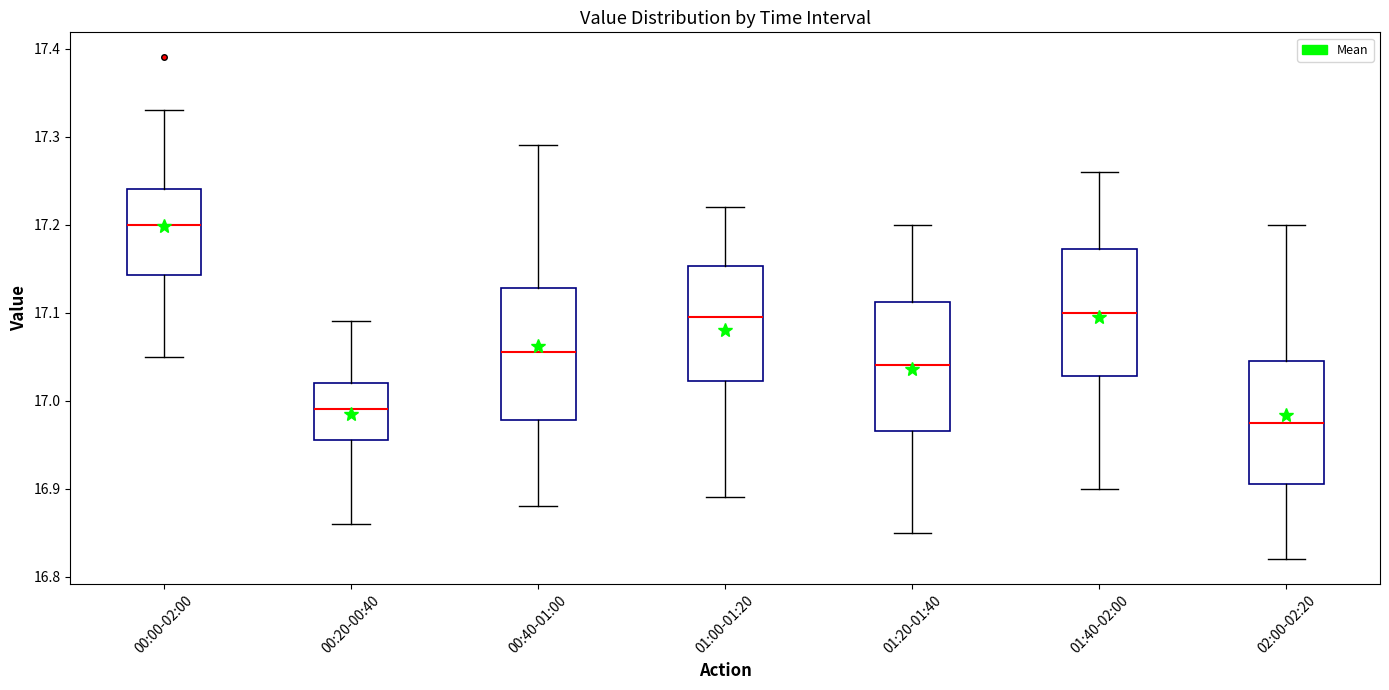

Reading left to right, read every box against the y-axis: the position of its median line, the range the box covers, and the ends of its whiskers. The values are not printed on the chart, so give them approximately, as read against the axis.

00:00-02:00: median 17.20, box 17.14 to 17.24, whiskers 17.05 to 17.33
00:20-00:40: median 16.99, box 16.96 to 17.02, whiskers 16.86 to 17.09
00:40-01:00: median 17.06, box 16.98 to 17.13, whiskers 16.88 to 17.29
01:00-01:20: median 17.10, box 17.02 to 17.15, whiskers 16.89 to 17.22
01:20-01:40: median 17.04, box 16.97 to 17.11, whiskers 16.85 to 17.20
01:40-02:00: median 17.10, box 17.03 to 17.17, whiskers 16.90 to 17.26
02:00-02:20: median 16.98, box 16.91 to 17.05, whiskers 16.82 to 17.20